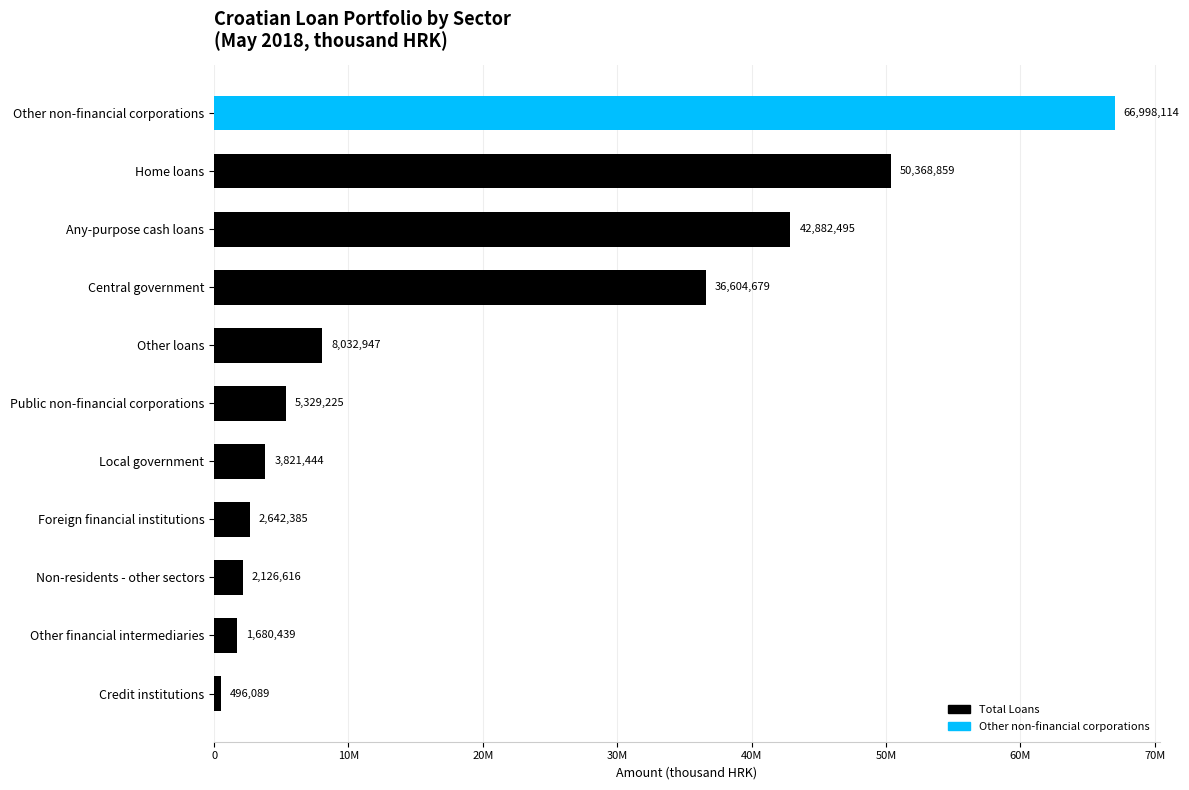

Are the bars horizontal?

Yes